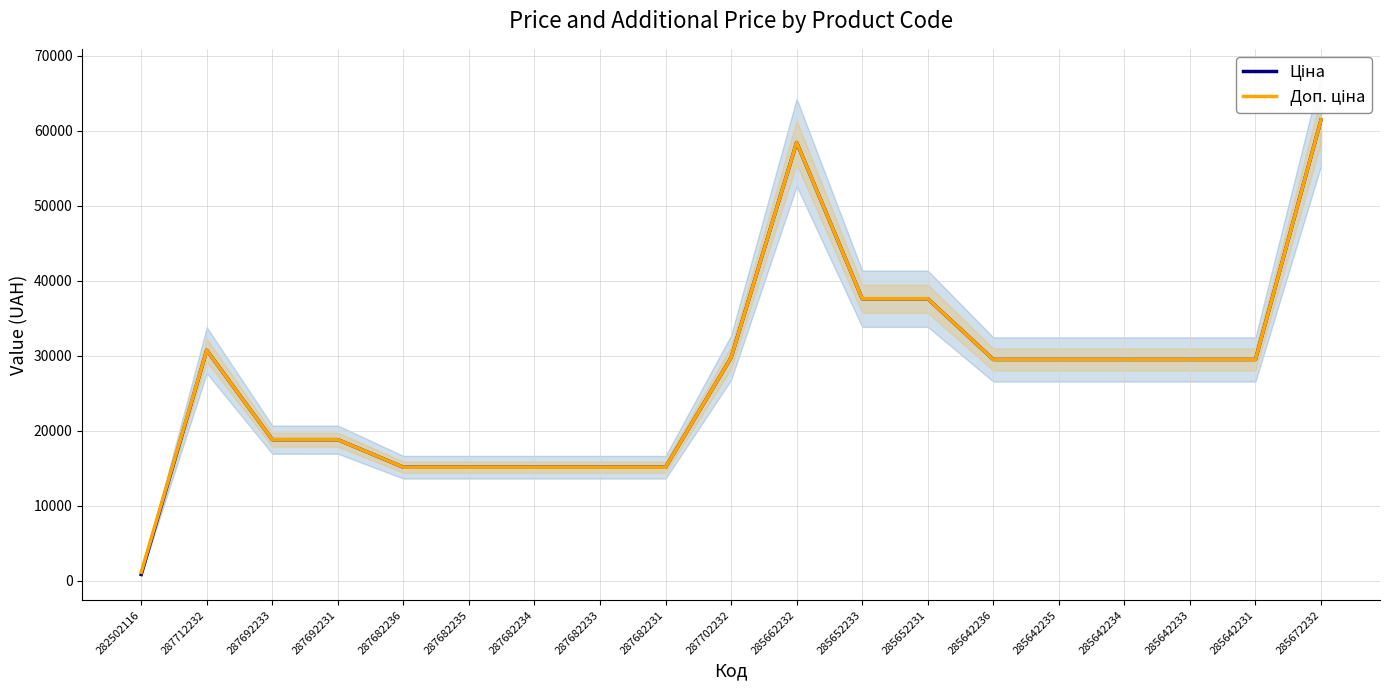

True or false: Доп. ціна has a value of 24618.3 at 287682236.

False